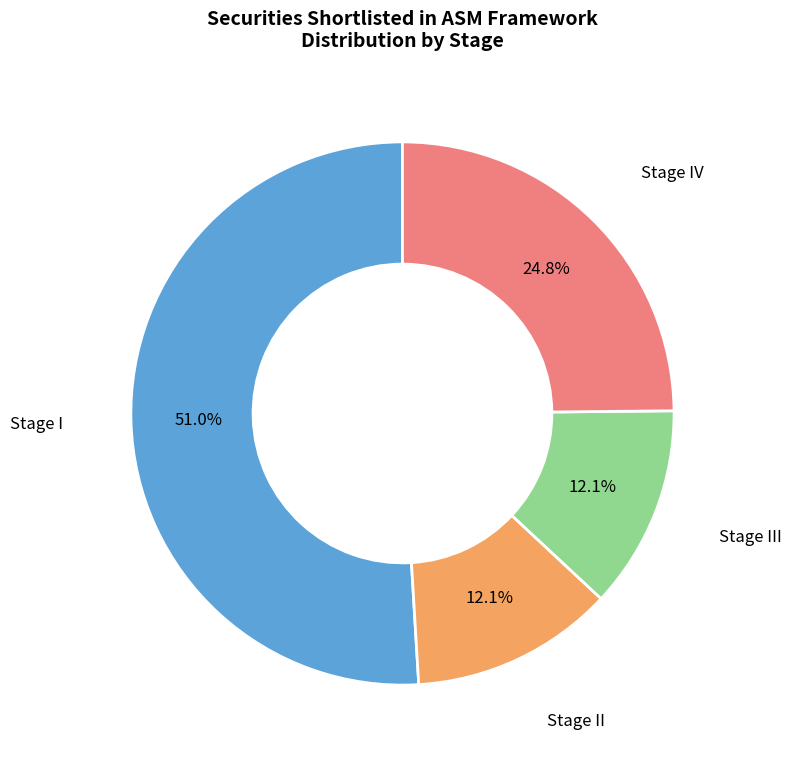

Is there any slice that represents more than half of the pie?

Yes